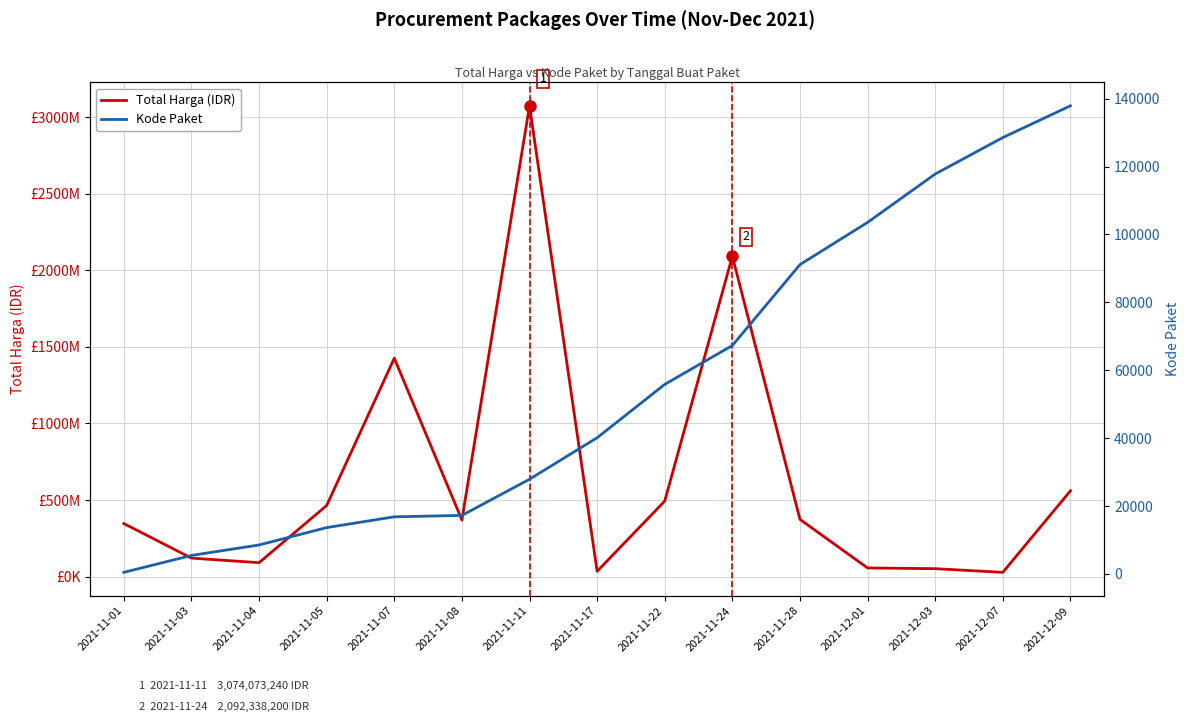

At which category does Total Harga (IDR) reach its first local peak?

2021-11-07